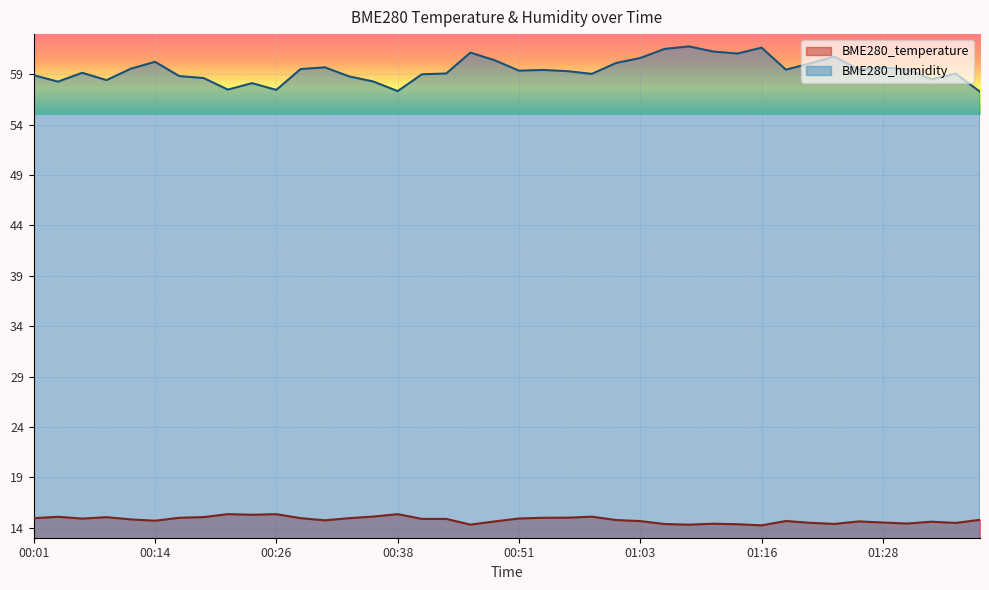

What is the label of the 4th point from the right?

01:30